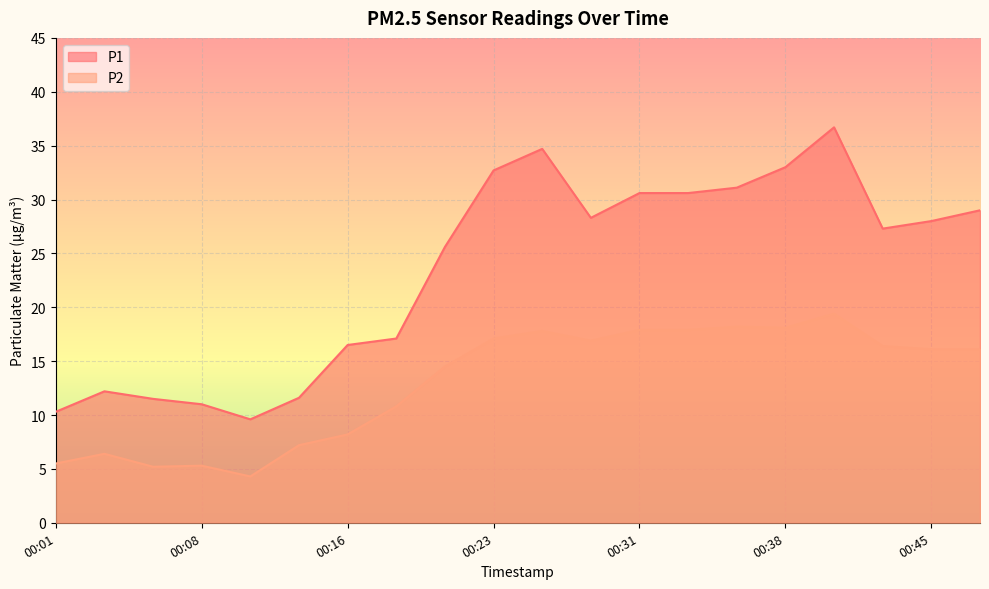

What is the difference between the maximum and minimum values in the P2 series?

15.1